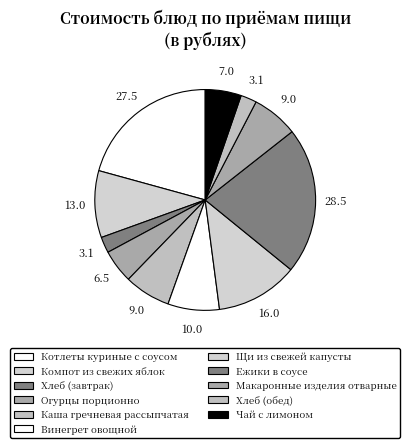

Is it true that Каша гречневая рассыпчатая is 1% of the pie?

False